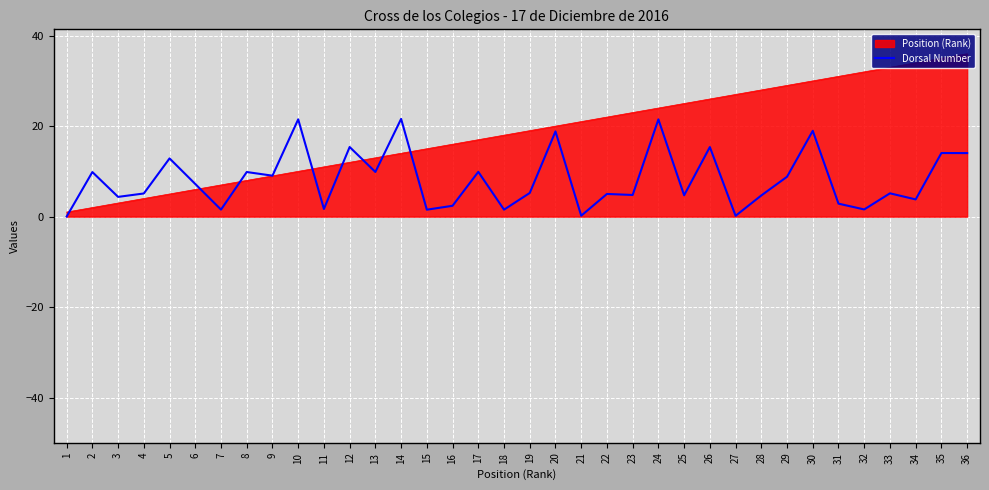

Rank the series by their average value, from lowest to highest.

Dorsal Number, Position (Rank)